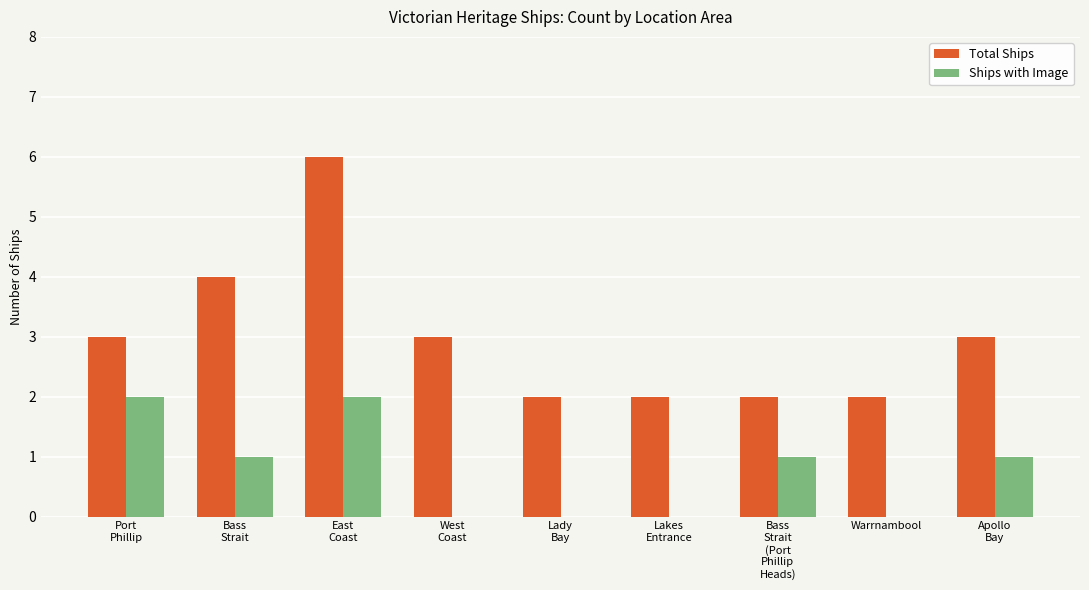

What is the sum of all Ships with Image values?

7